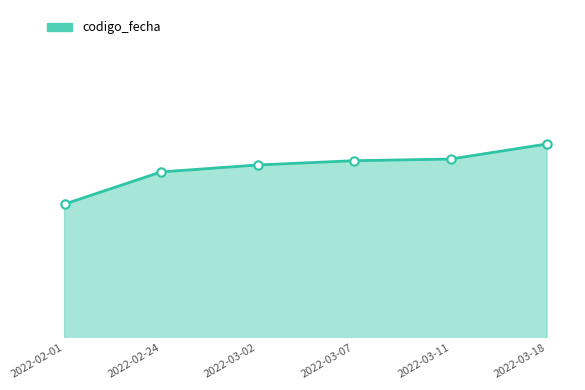

Rank the categories by value from highest to lowest.

2022-03-18, 2022-03-11, 2022-03-07, 2022-03-02, 2022-02-24, 2022-02-01